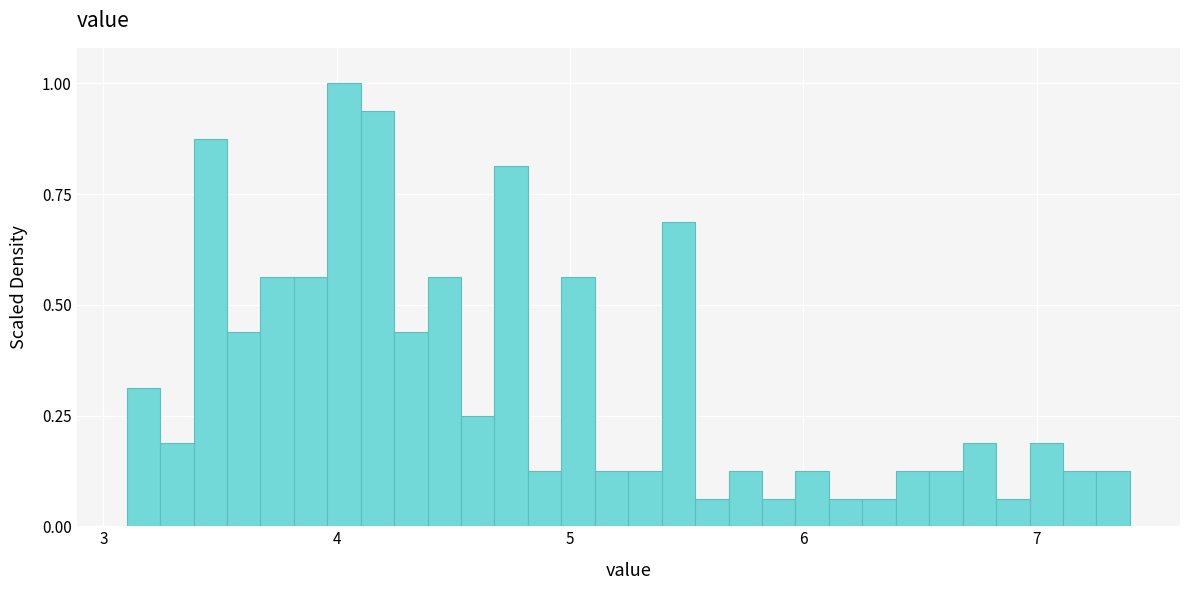

Around what value on the x-axis is the tallest bar? Give the approximate position of its centre, as read against the axis.

4.0